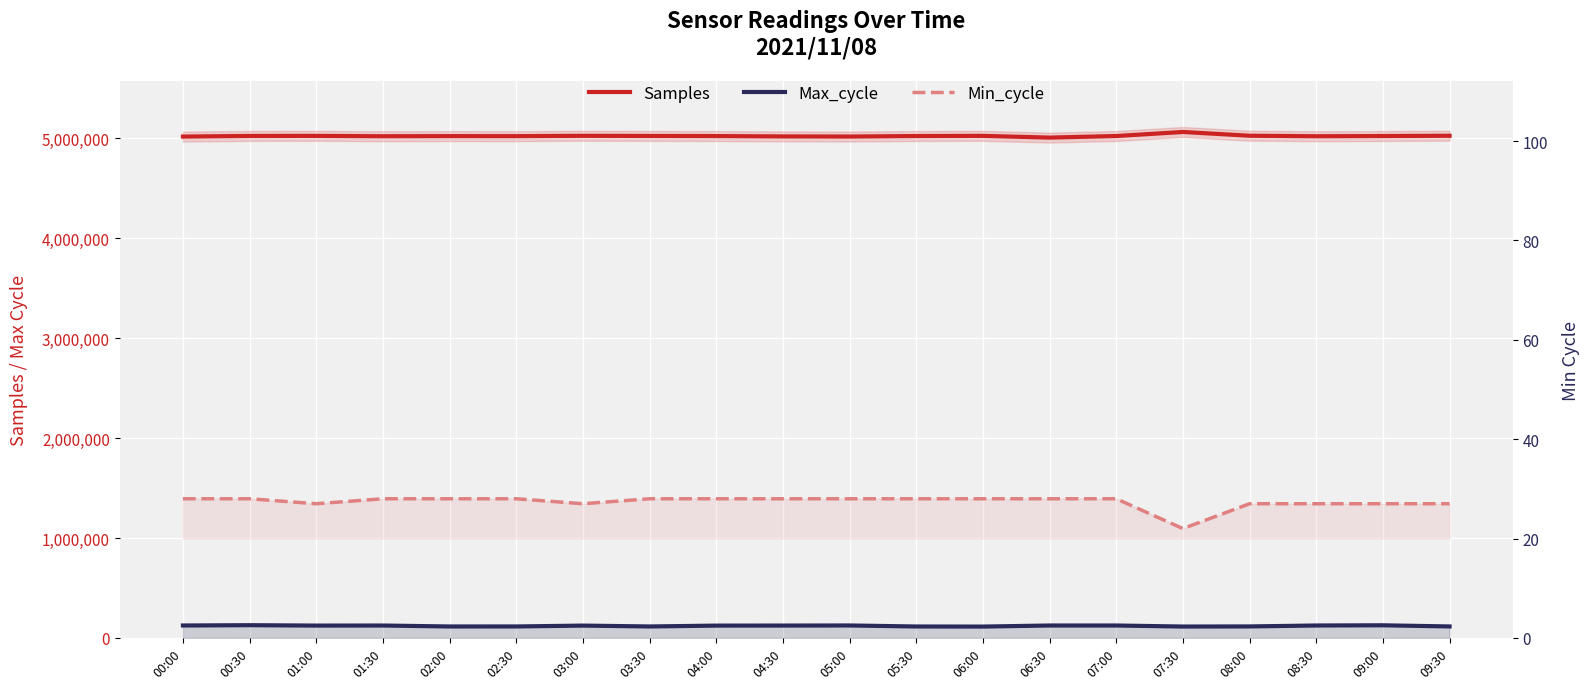

Which series has the largest range (max minus min)?

Samples